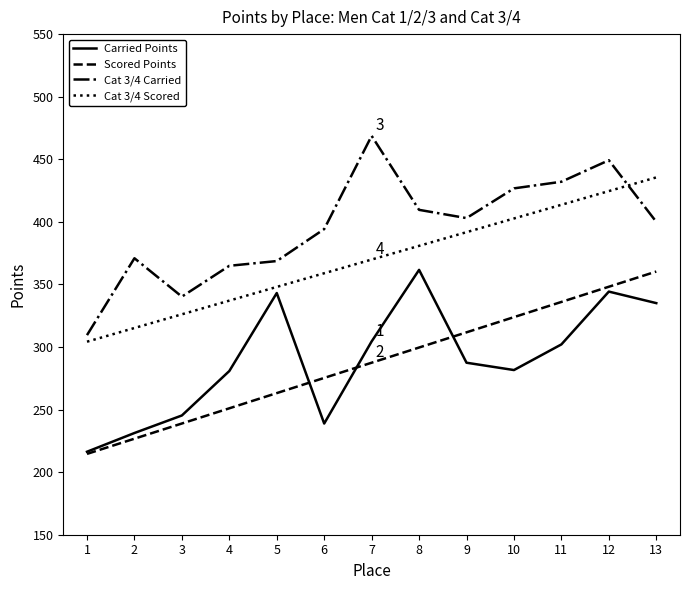

Which series changed the most between 4 and 10?

Scored Points